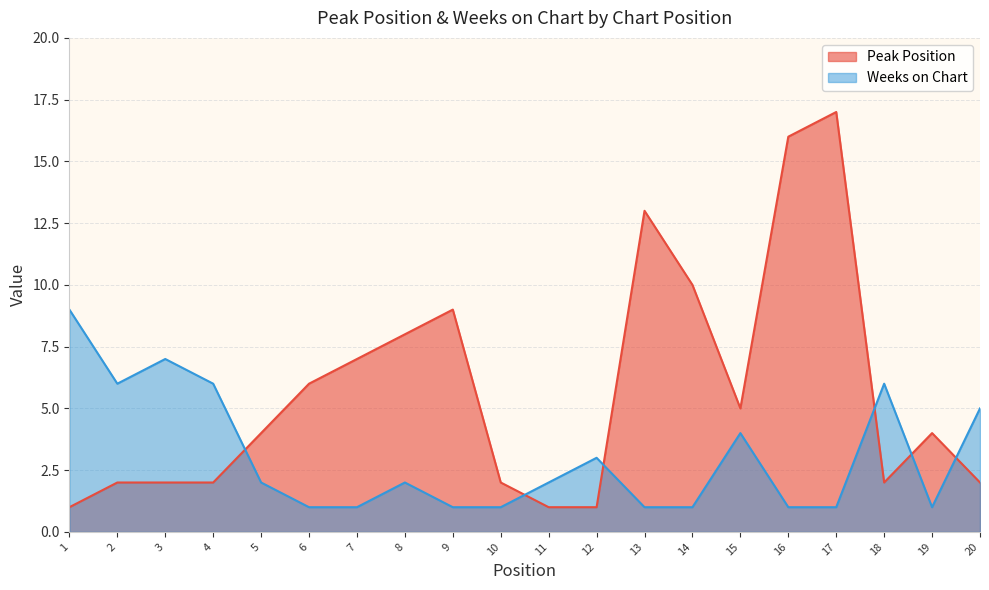

Reading left to right, extract all data points from this chart.

Peak Position: 1	2	2	2	4	6	7	8	9	2	1	1	13	10	5	16	17	2	4	2
Weeks on Chart: 9	6	7	6	2	1	1	2	1	1	2	3	1	1	4	1	1	6	1	5